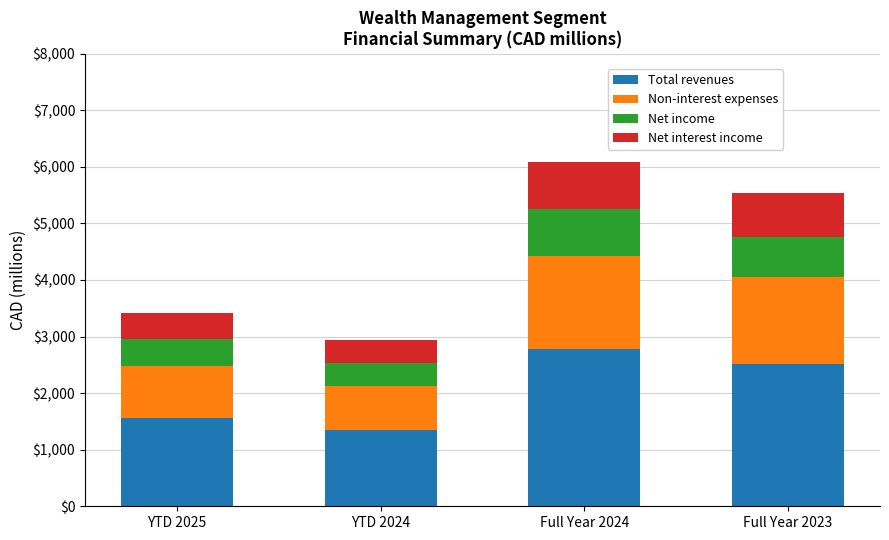

What is the lowest value of the Total revenues series?

1343